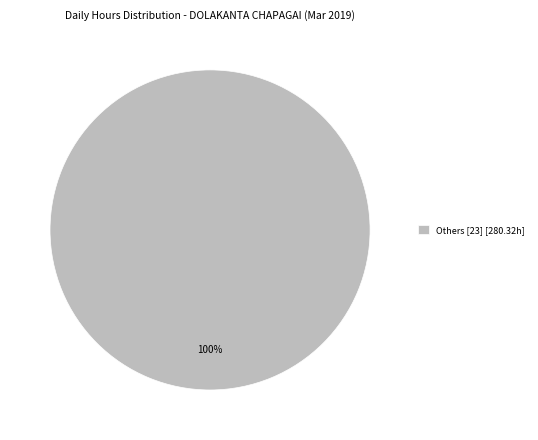

How many slices are in this pie chart?

1